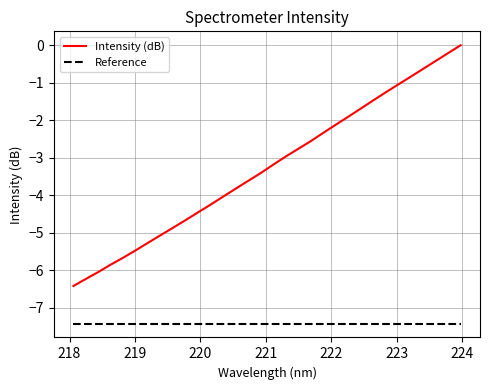

Which series has the largest total across all categories?

Intensity (dB)